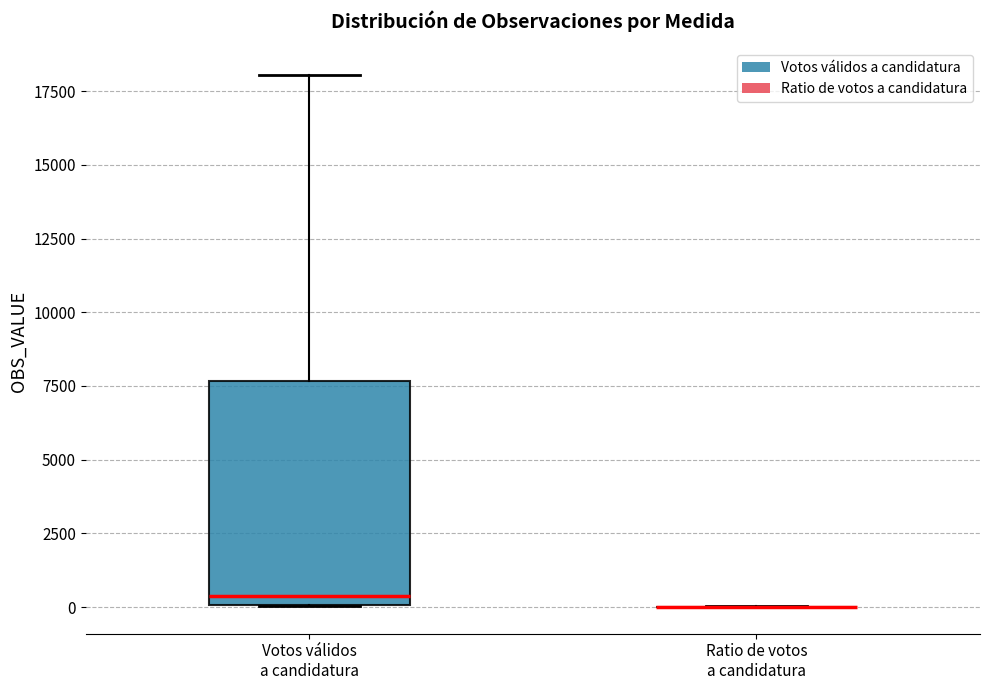

Where does the upper whisker of the box for Votos válidos a candidatura end on the y-axis? The values are not printed on the chart, so give them approximately, as read against the axis.

18000